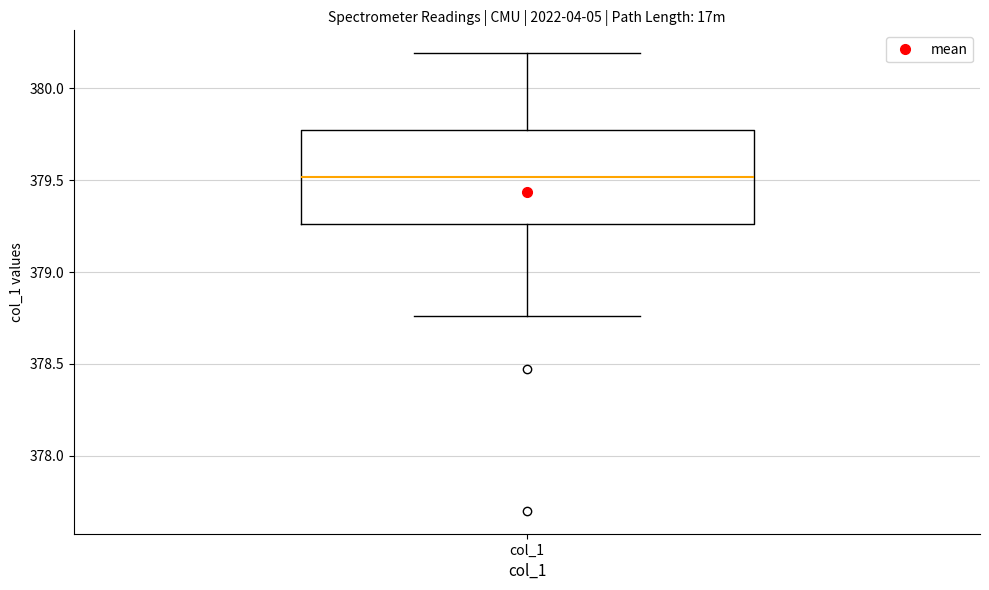

Where does the upper whisker of the box for col_1 end on the y-axis? The values are not printed on the chart, so give them approximately, as read against the axis.

380.20